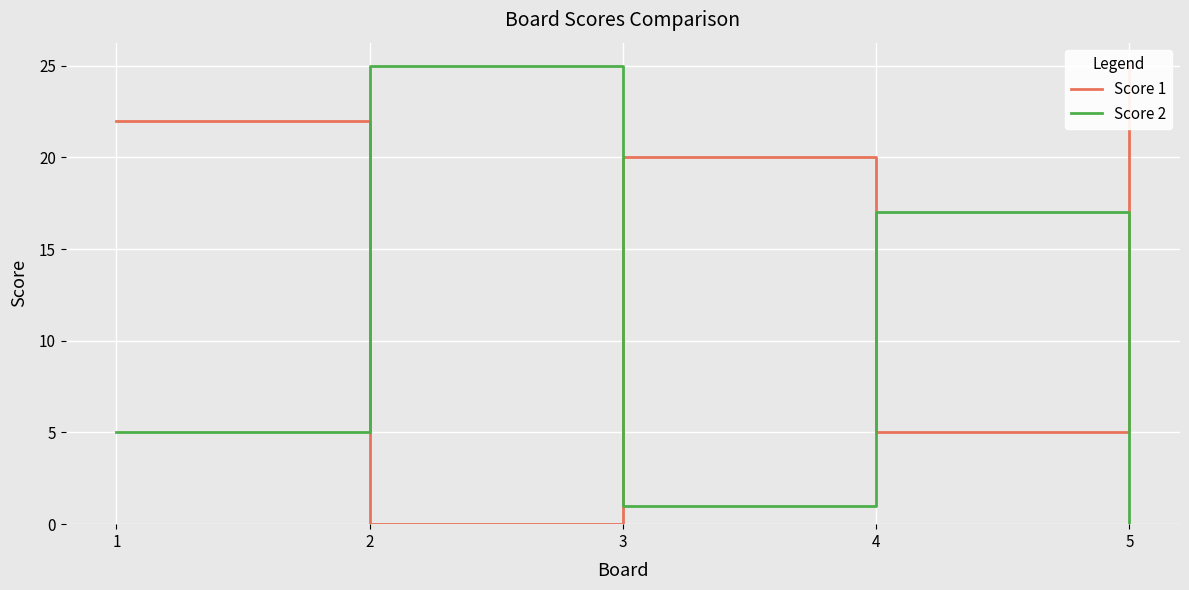

Does the chart display data point markers on the line(s)?

No